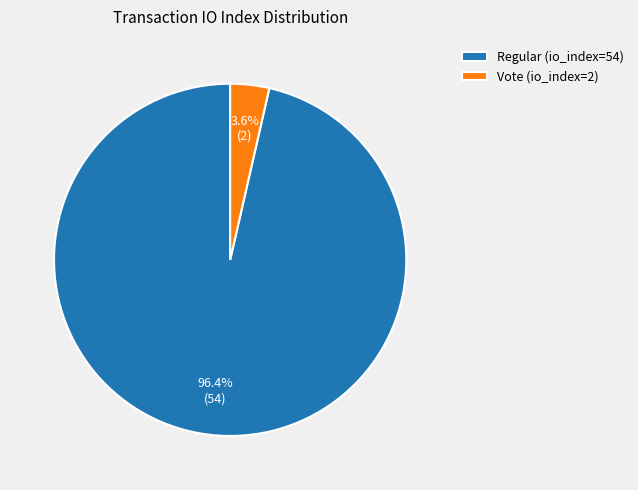

Which has a higher value, Vote (io_index=2) or Regular (io_index=54)?

Regular (io_index=54)